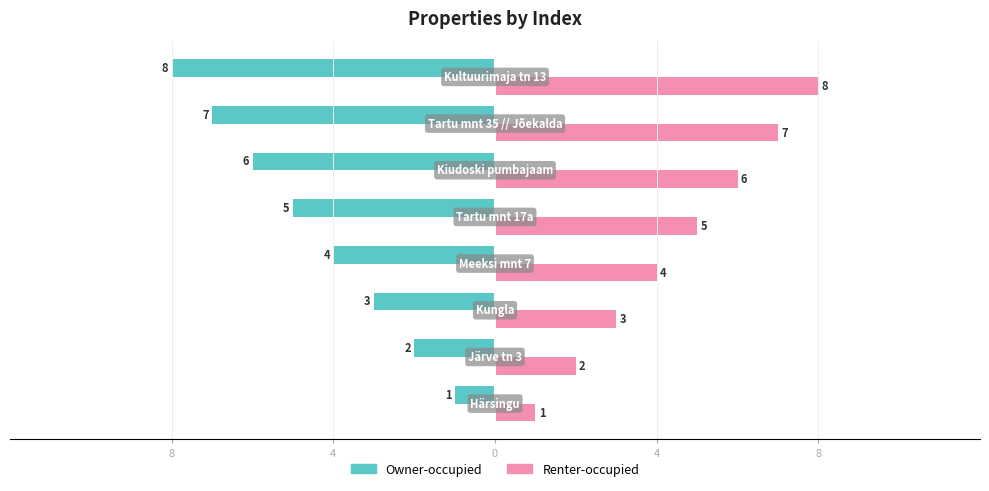

Rank the series by their maximum value, from highest to lowest.

Renter-occupied, Owner-occupied